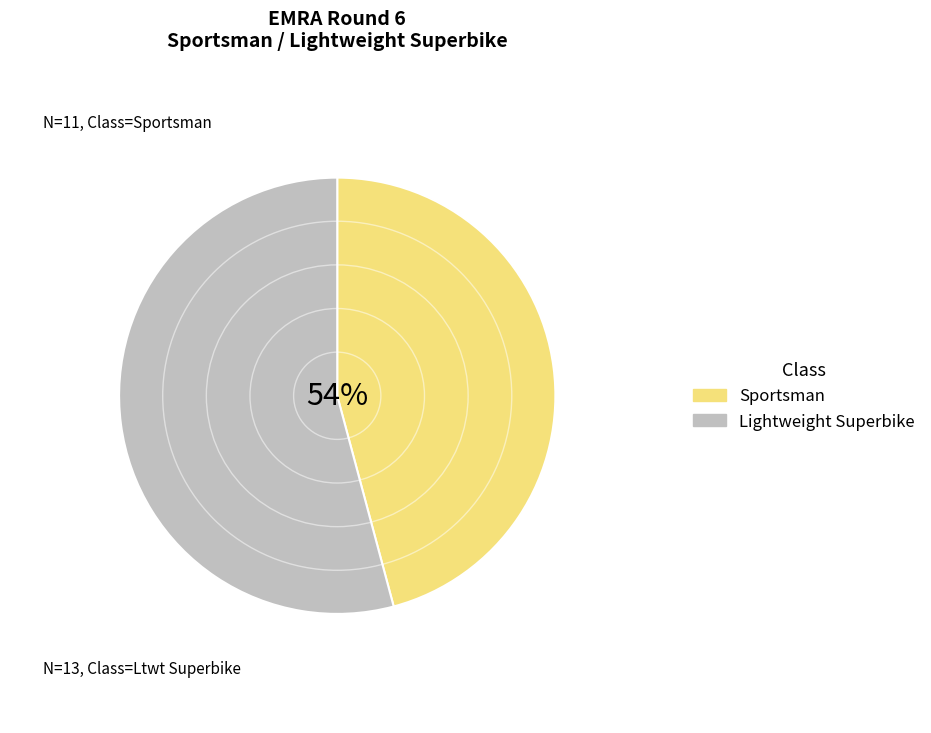

What is the ratio of the value at Lightweight Superbike to the value at Sportsman?

1.2